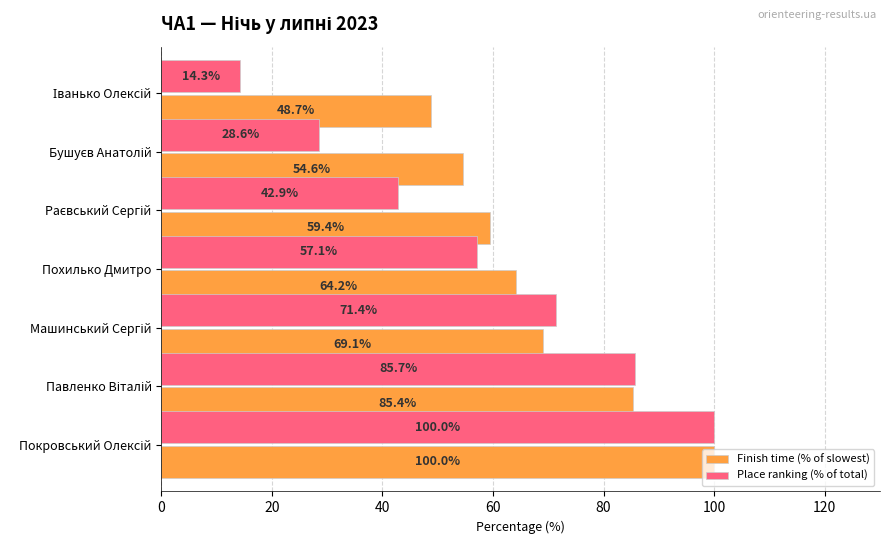

What is the lowest value of the Finish time (% of slowest) series?

48.7